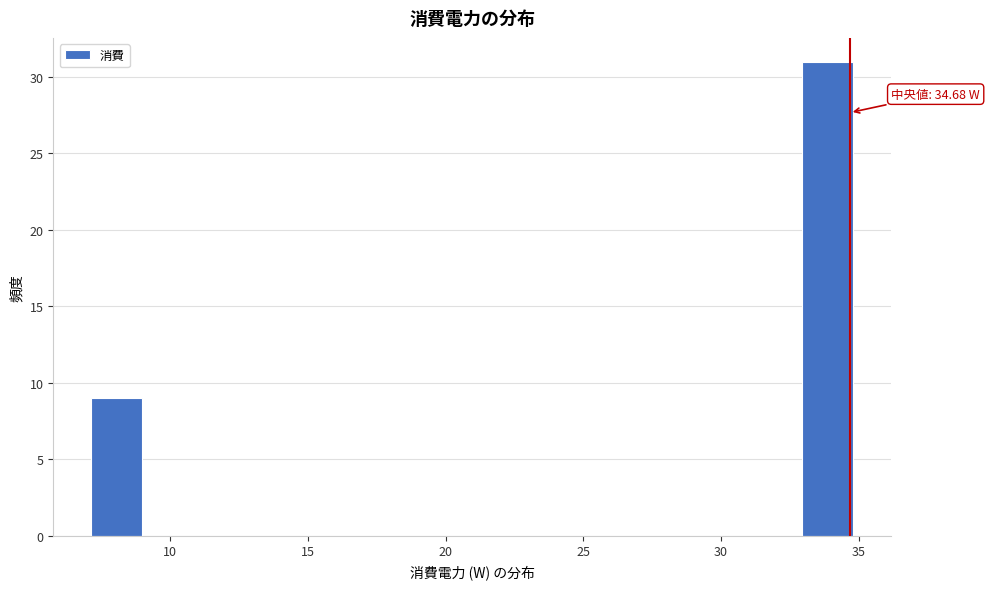

Around what value on the x-axis is the tallest bar? Give the approximate position of its centre, as read against the axis.

34.0